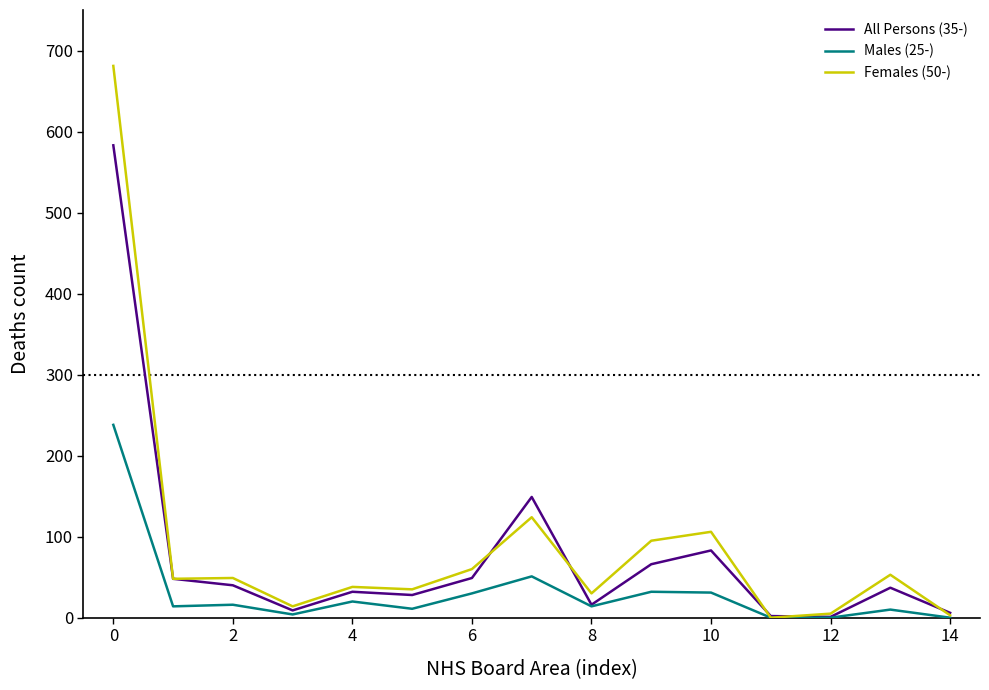

Which series has the widest spread of values?

Females (50-)